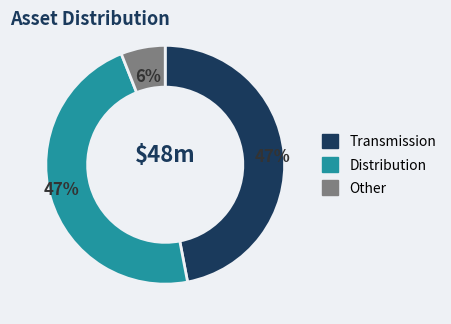

Does any single category account for the majority?

No